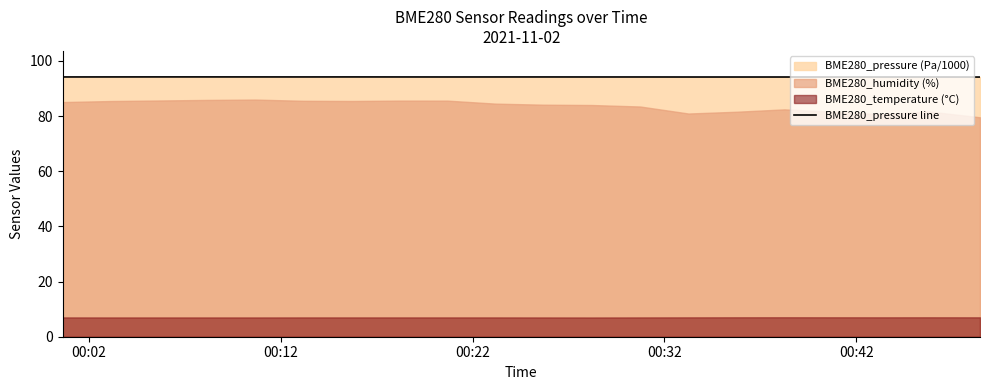

What is the label of the 17th point from the right?

00:32